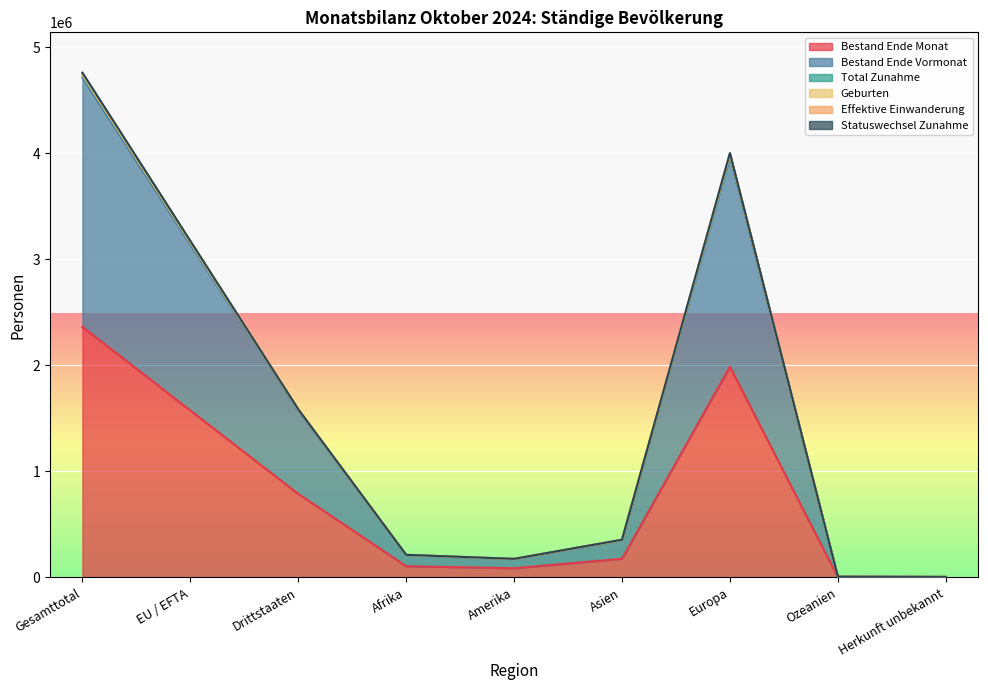

The Total Zunahme series shows 2232363 at Drittstaaten. True or false?

False